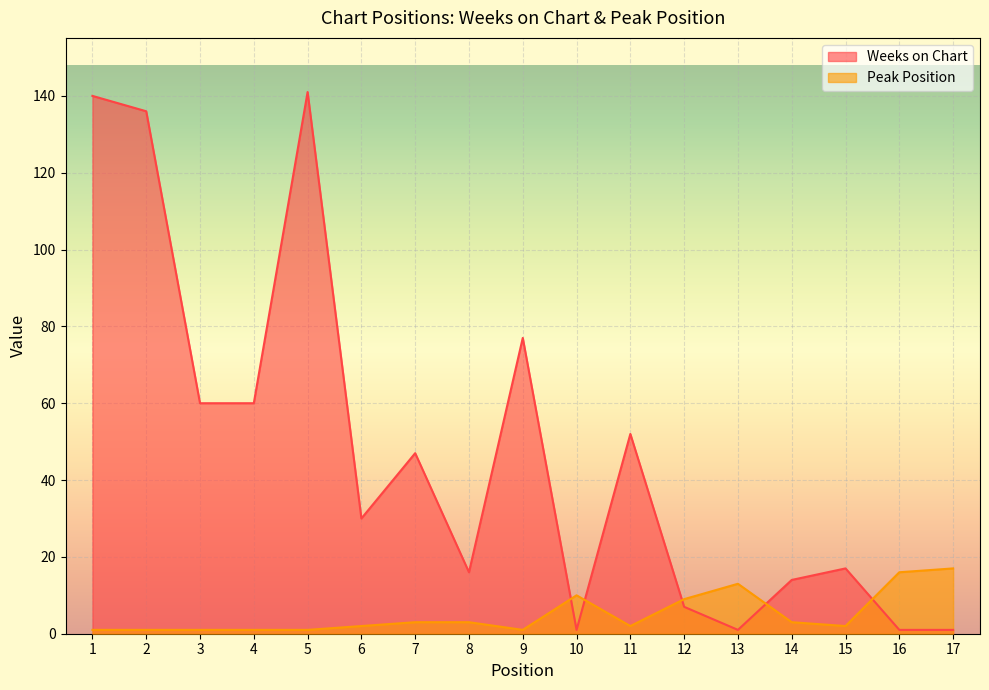

List the labels in order of Weeks on Chart value, smallest first.

10, 13, 16, 17, 12, 14, 8, 15, 6, 7, 11, 3, 4, 9, 2, 1, 5